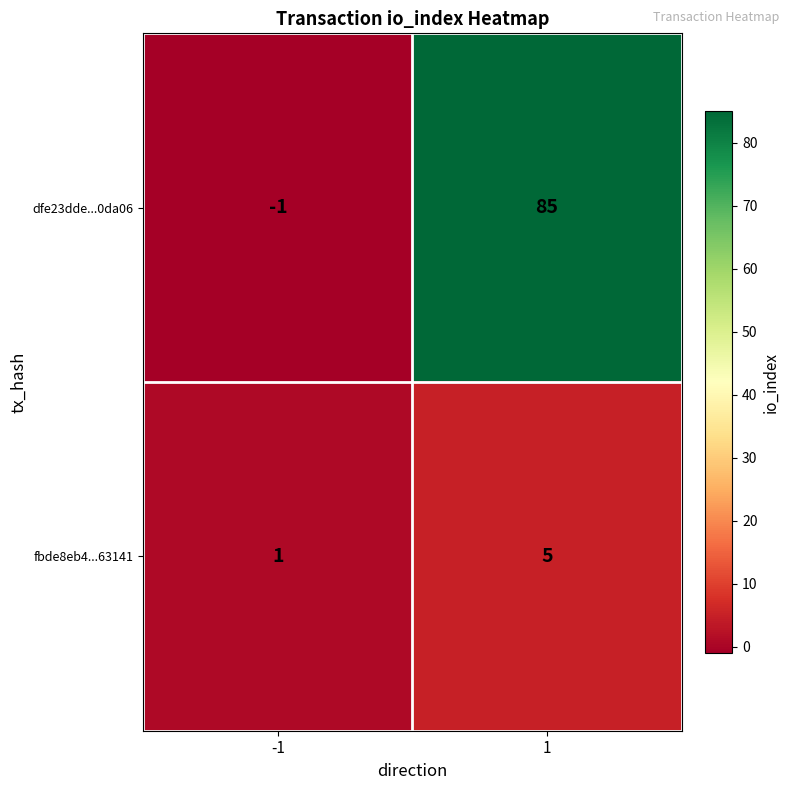

Which series has the widest spread of values?

dfe23dde...0da06